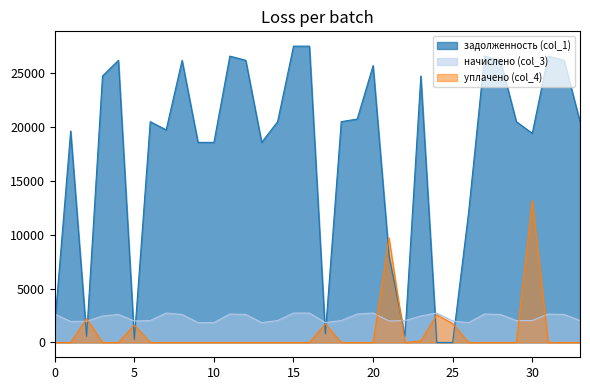

What is the value of the задолженность (col_1) point at the 23rd from the left?

591.9